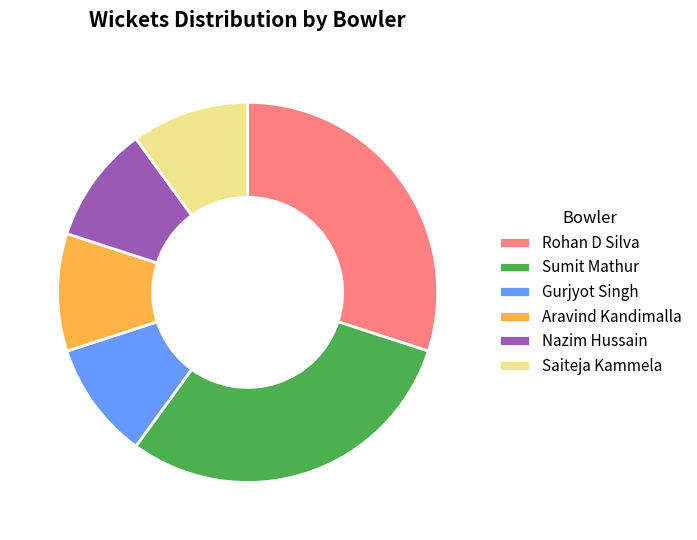

Is the sum of Saiteja Kammela and Aravind Kandimalla greater than half?

No